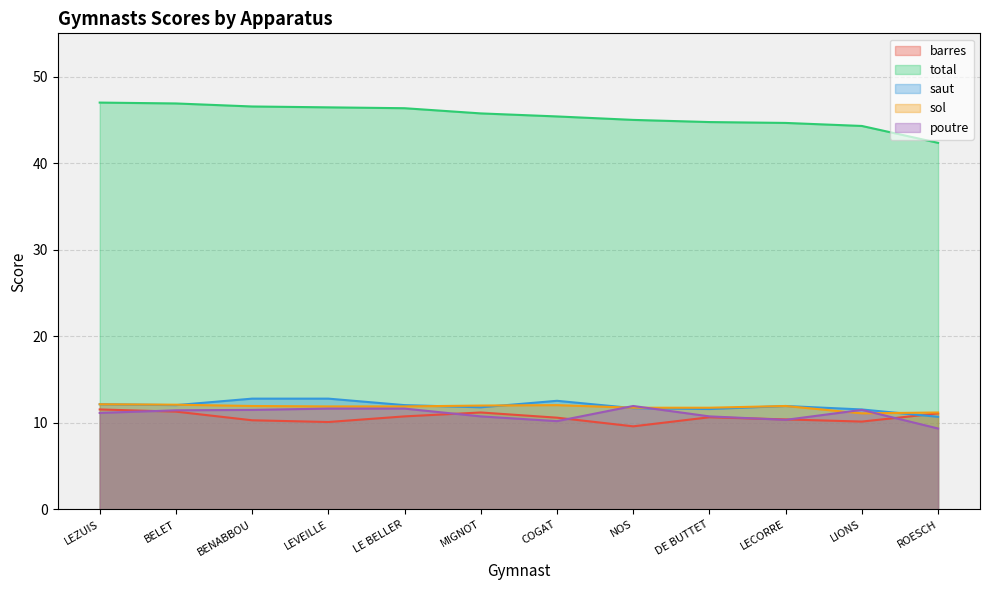

What is the label of the 10th point from the left?

LECORRE